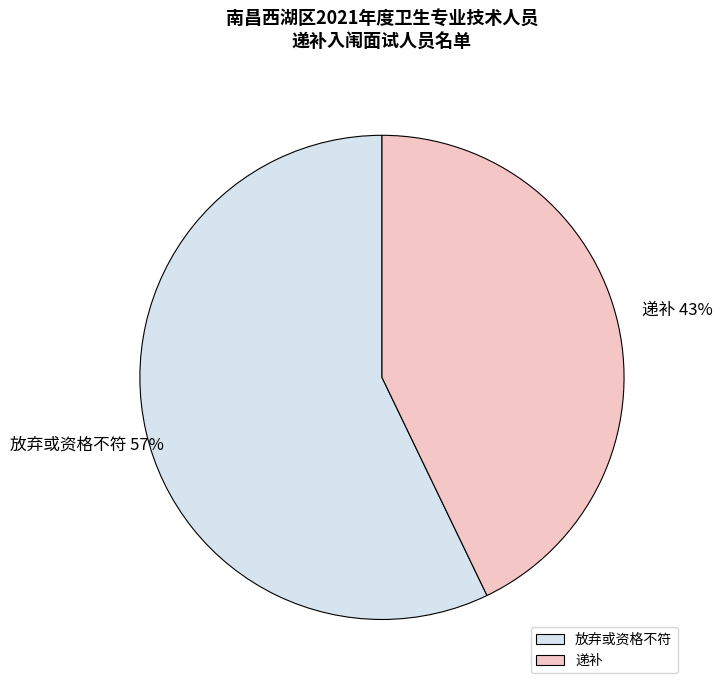

Rank the categories by value from lowest to highest.

递补, 放弃或资格不符